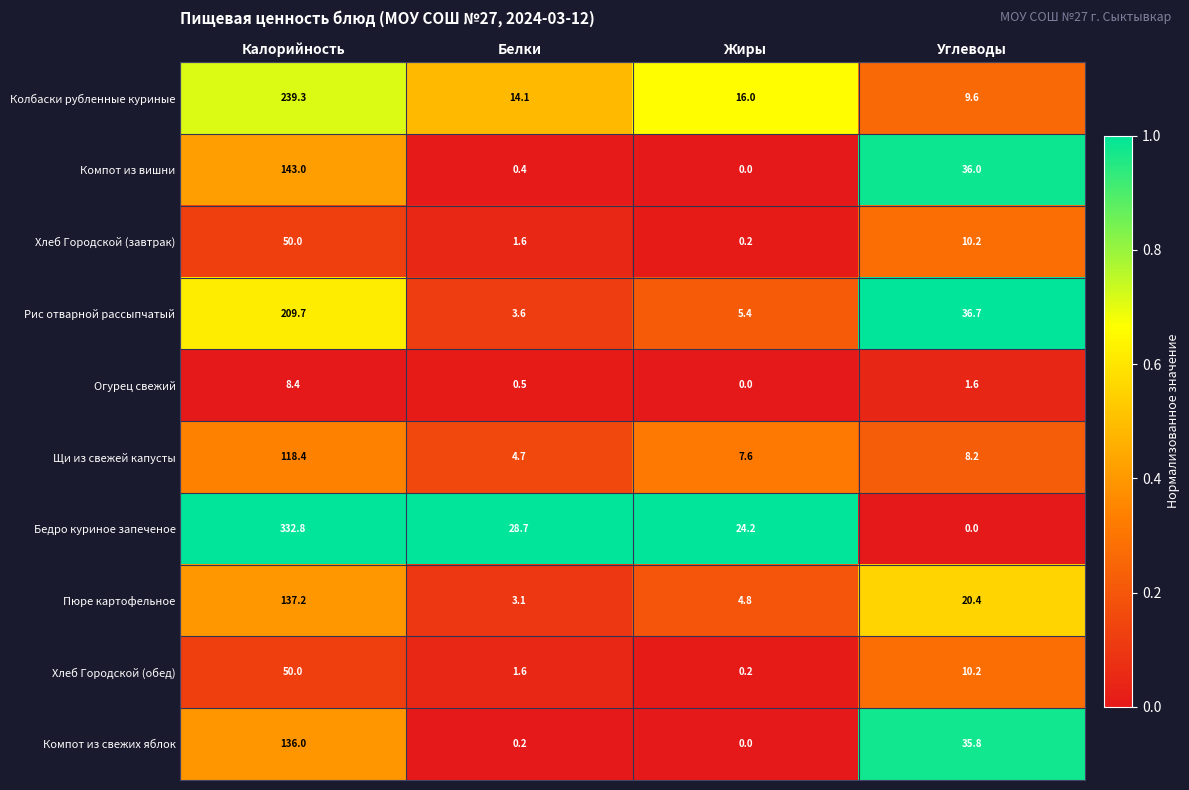

List the labels in order of Хлеб Городской (обед) value, smallest first.

Жиры, Белки, Углеводы, Калорийность